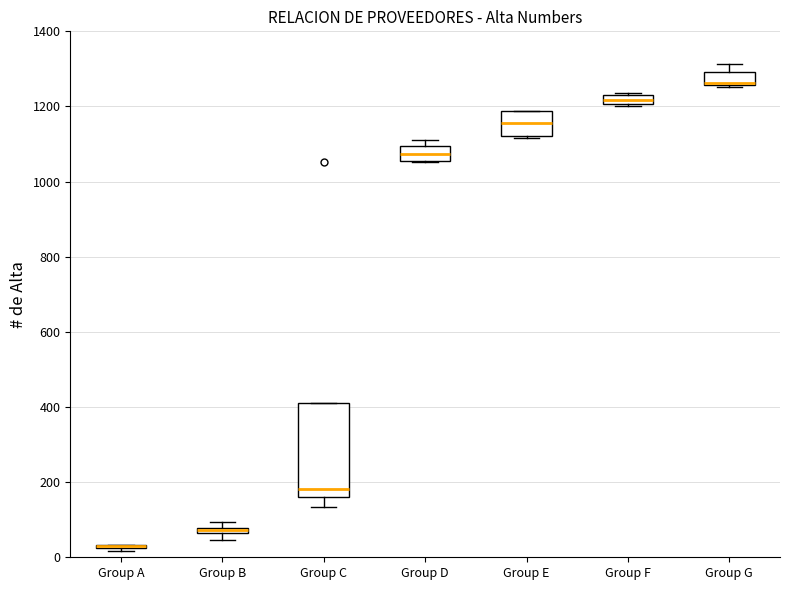

Comparing the boxes themselves (not the whiskers), which one is the tallest?

Group C